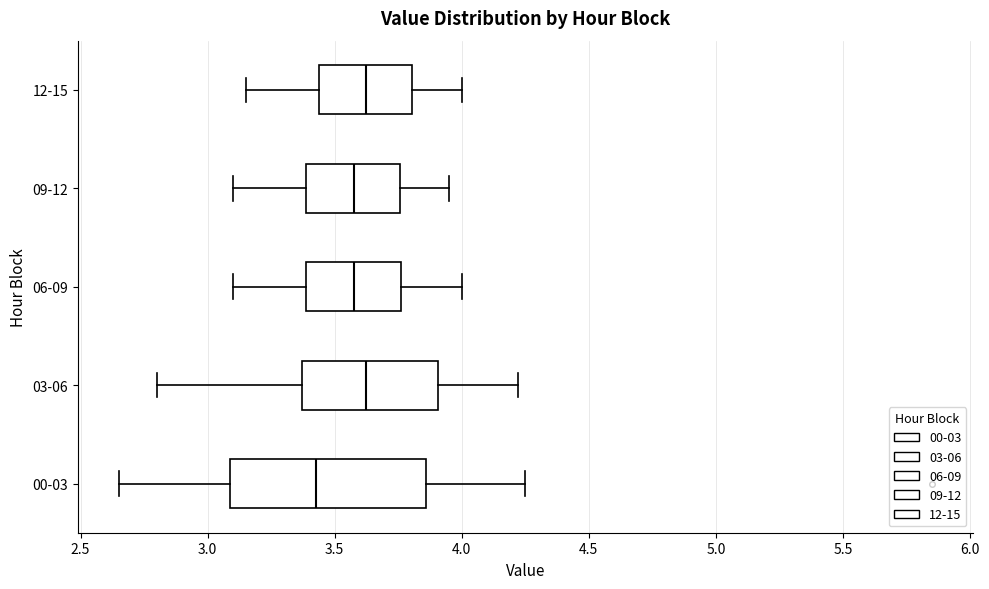

Where does the left whisker of the box for 09-12 end on the x-axis? The values are not printed on the chart, so give them approximately, as read against the axis.

3.10